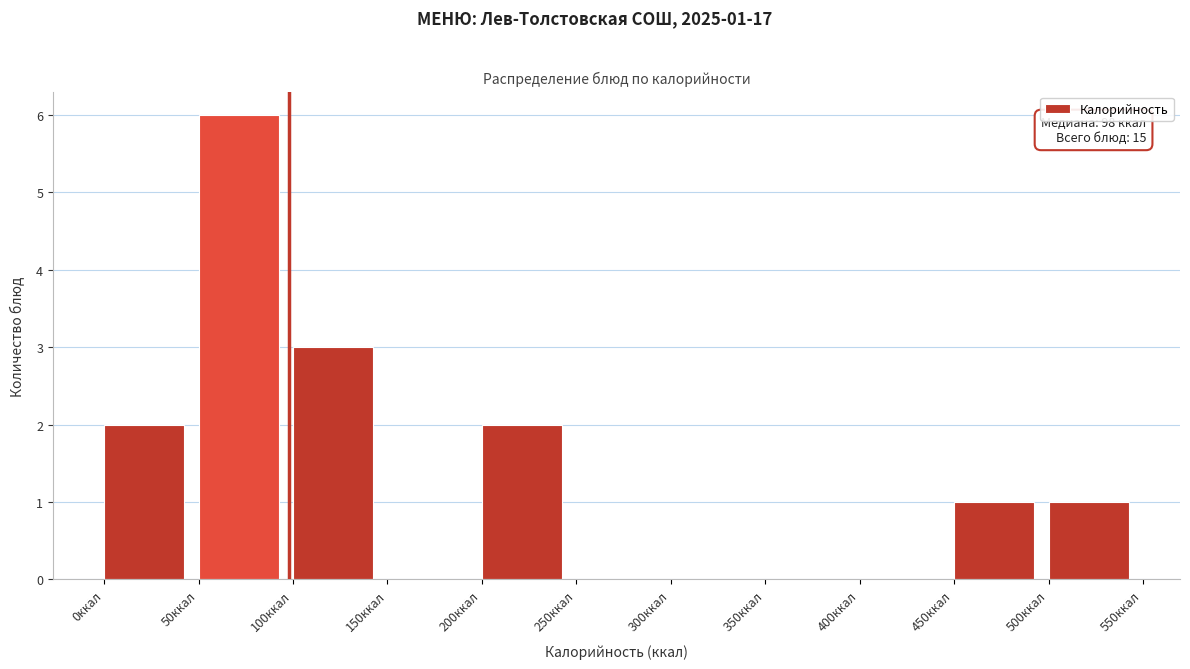

Over which range of the x-axis is the bar tallest?

50 to 100